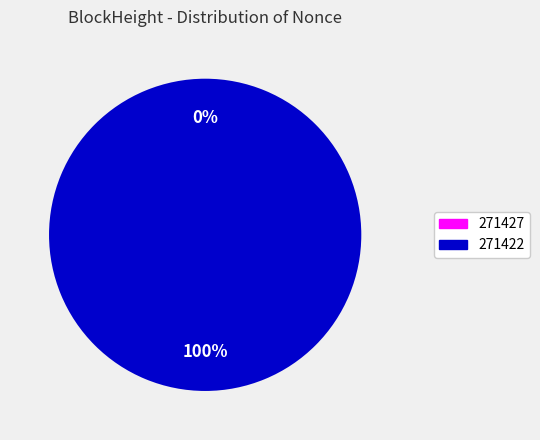

What is the change in value from 271427 to 271422?

+7946